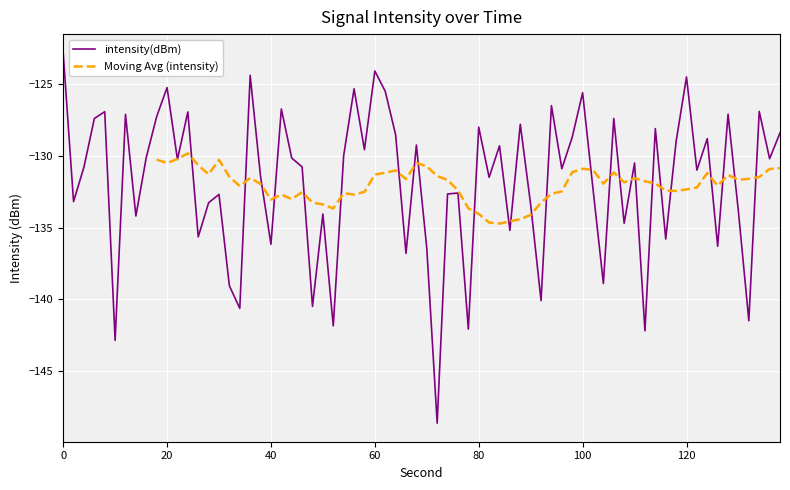

What is the difference between the values at 26 and 16?

5.5